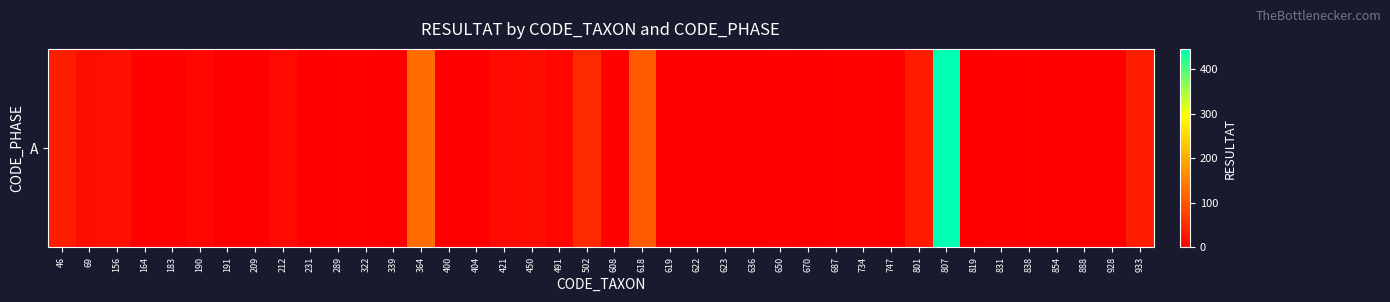

Reading left to right, extract all data points from this chart.

34	17	20	4	3	8	0	1	12	0	4	3	0	127	0	0	13	16	9	48	4	108	0	1	1	0	2	0	4	3	1	32	446	1	2	3	1	1	0	34